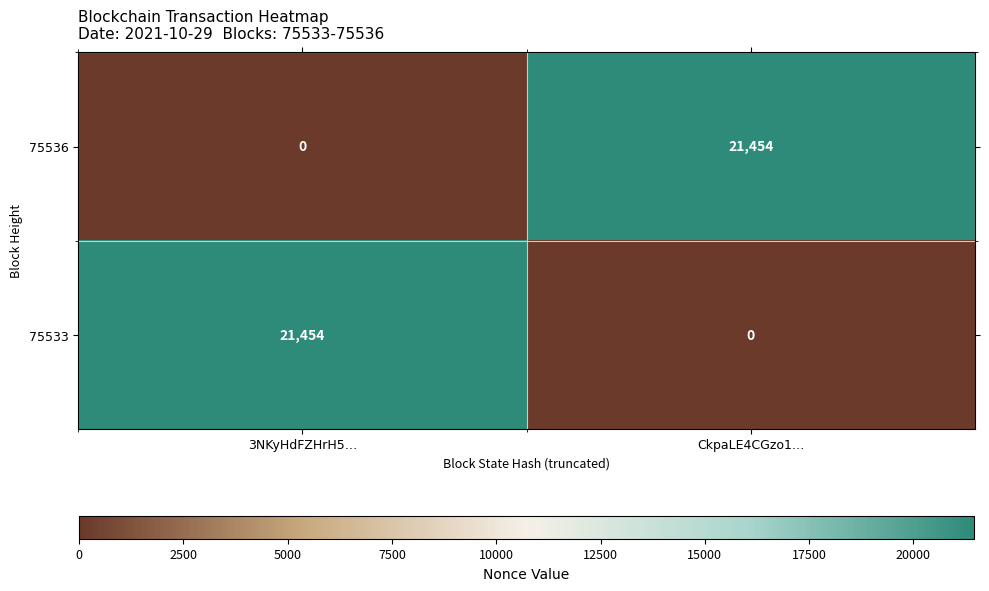

Which category has the lowest value in the 75533 series?

CkpaLE4CGzo1…